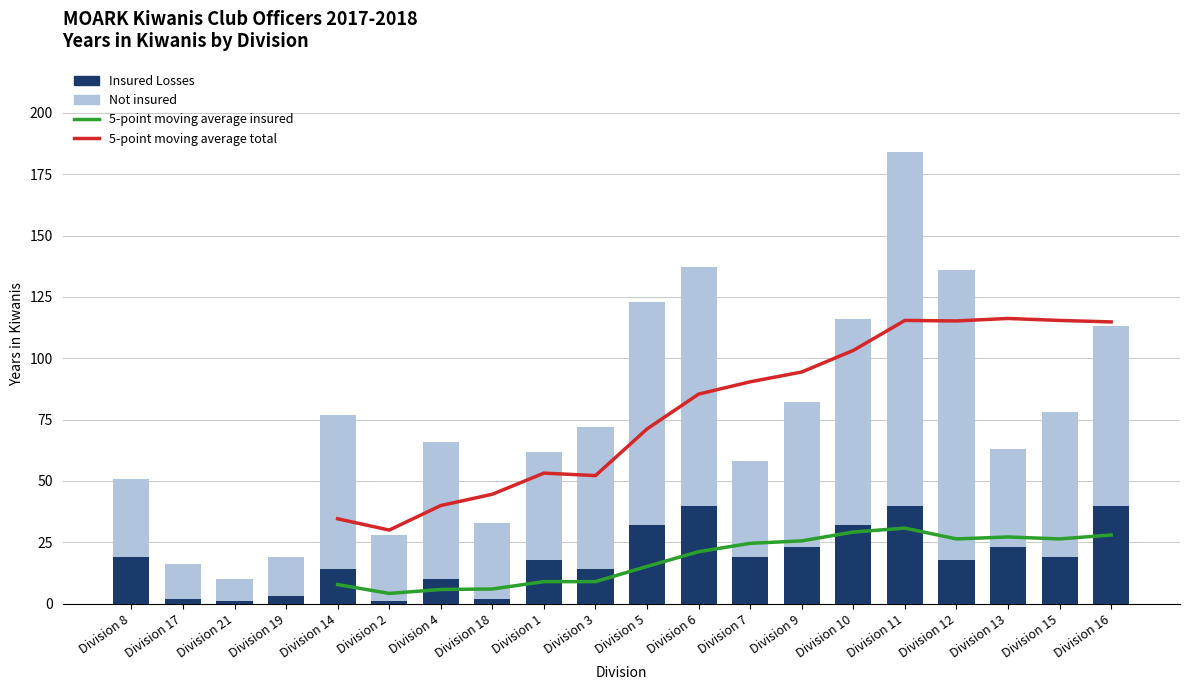

What is the lowest value of the Insured Losses series?

1.0